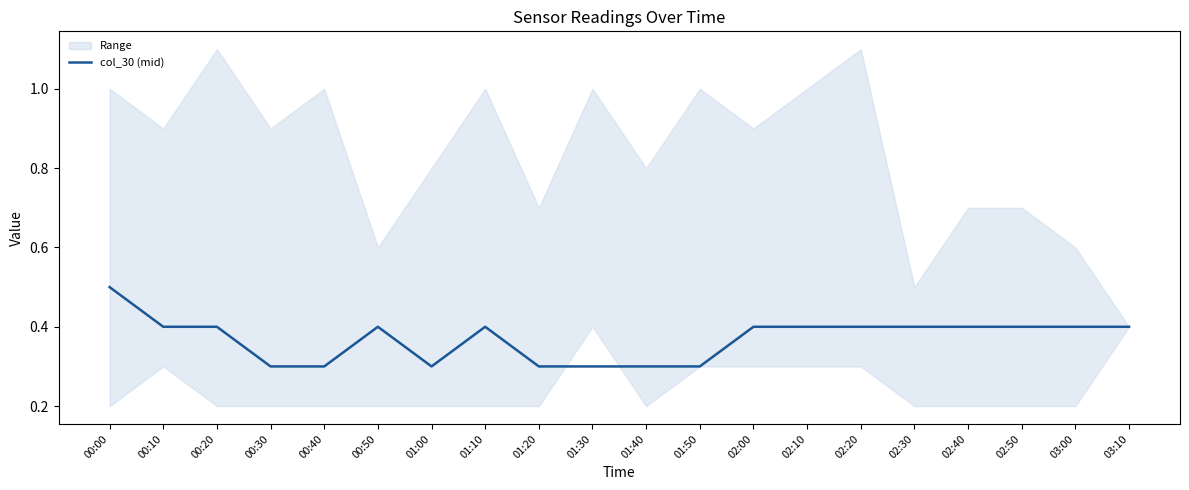

What is the label of the 10th point from the left?

01:30